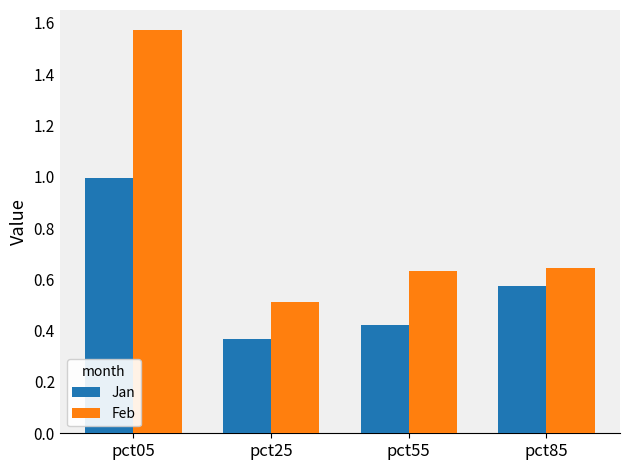

What is the total value across all series at pct25?

0.9